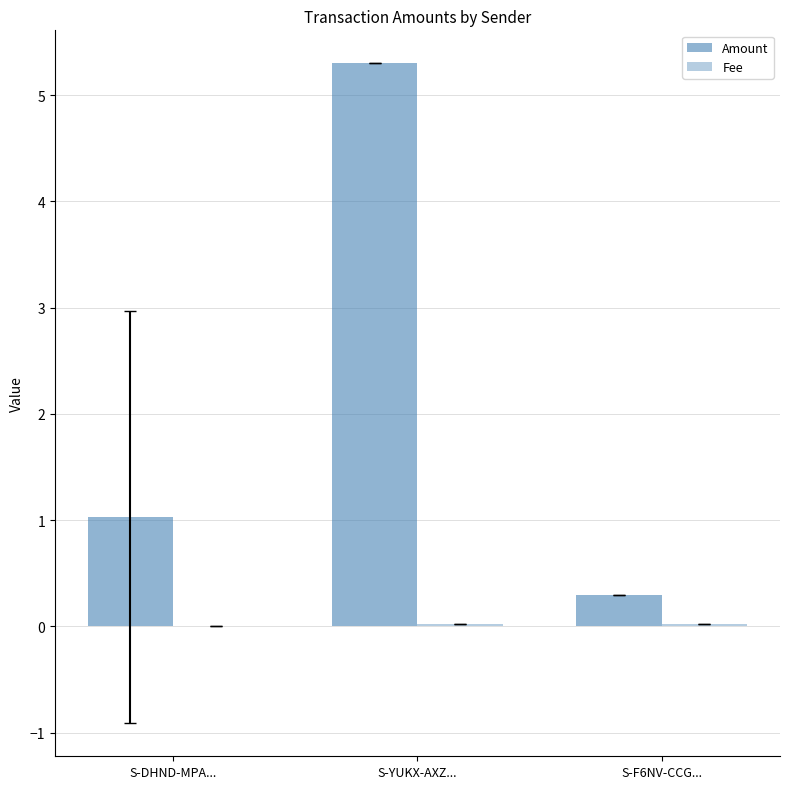

What is the spread (max minus min) of values at S-DHND-MPA...?

1.0